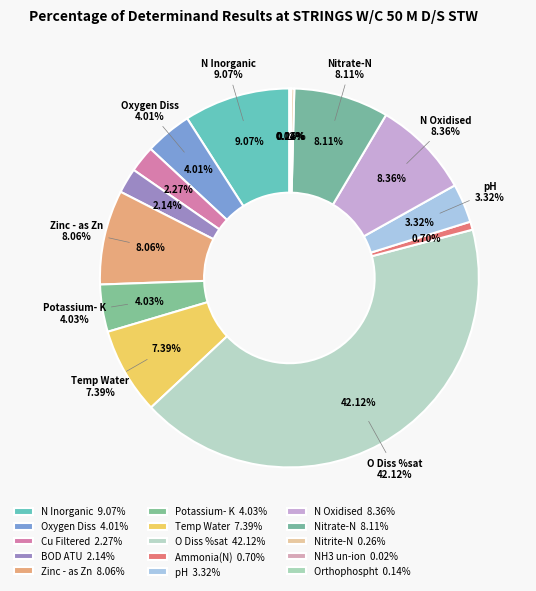

The O Diss %sat slice represents 50% of the pie. True or false?

False